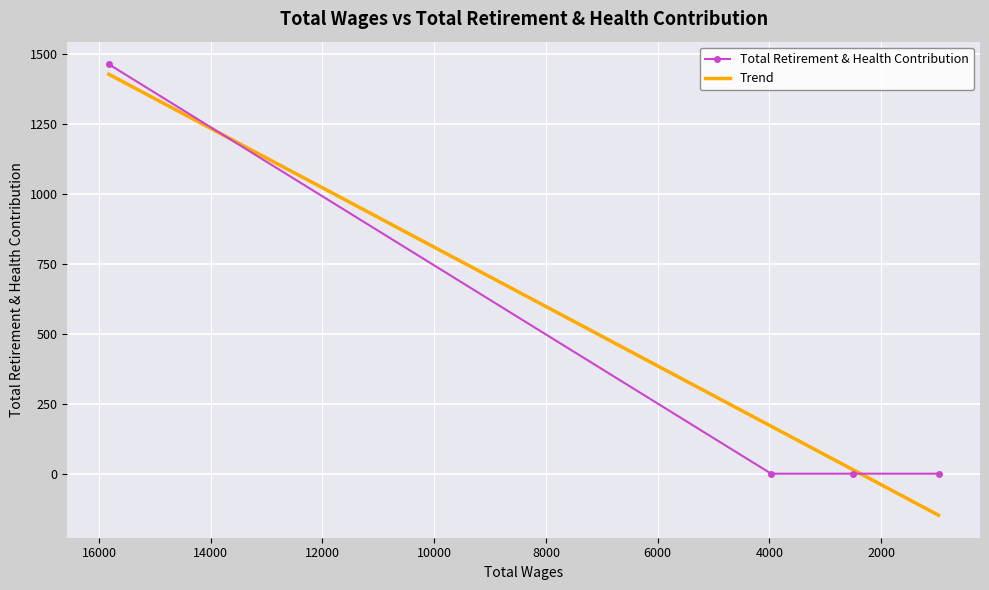

Reading right to left, transcribe all the data shown in this chart.

Total Retirement & Health Contribution: 0.0	0.0	0.0	1464.0
Trend: 1428.3	169.7	14.4	-148.3